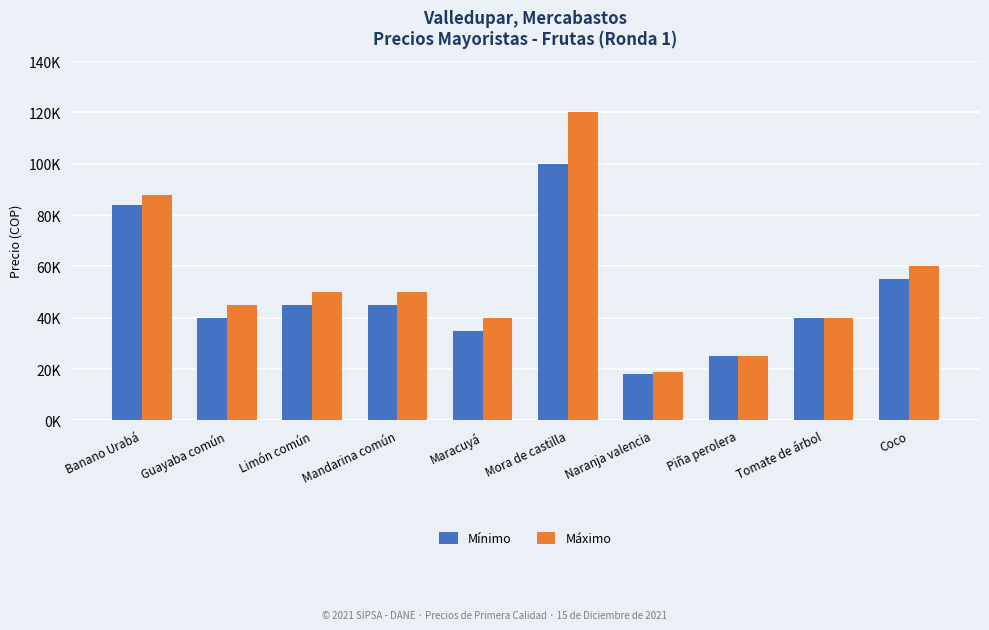

What value does the Máximo series have at Piña perolera, to the nearest 50?

25000